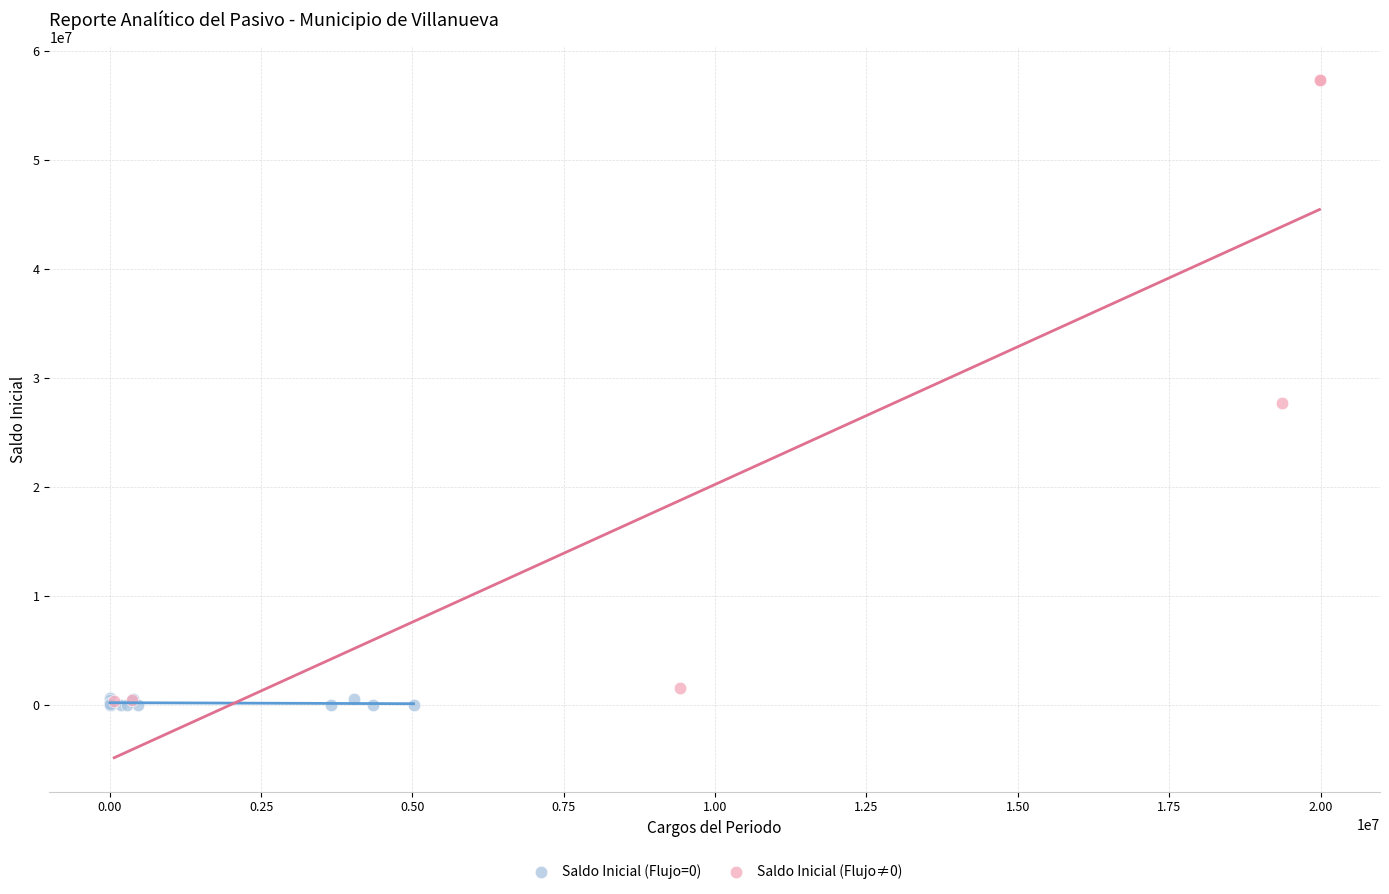

Which series reaches the maximum Y coordinate?

Saldo Inicial (Flujo≠0)